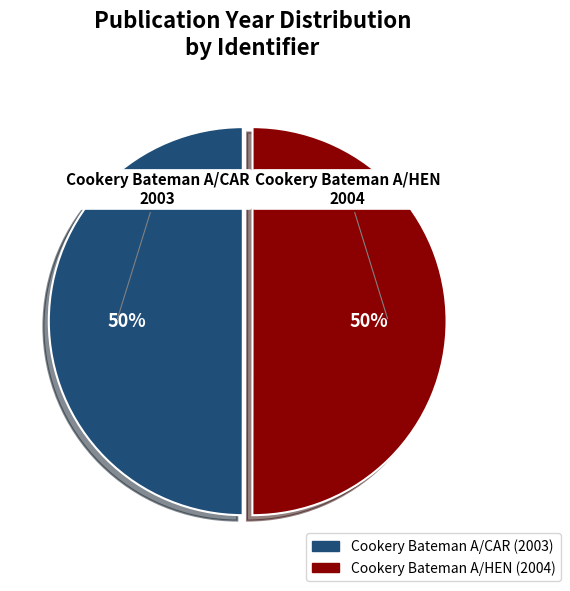

The Cookery Bateman A/CAR slice represents 44% of the pie. True or false?

False